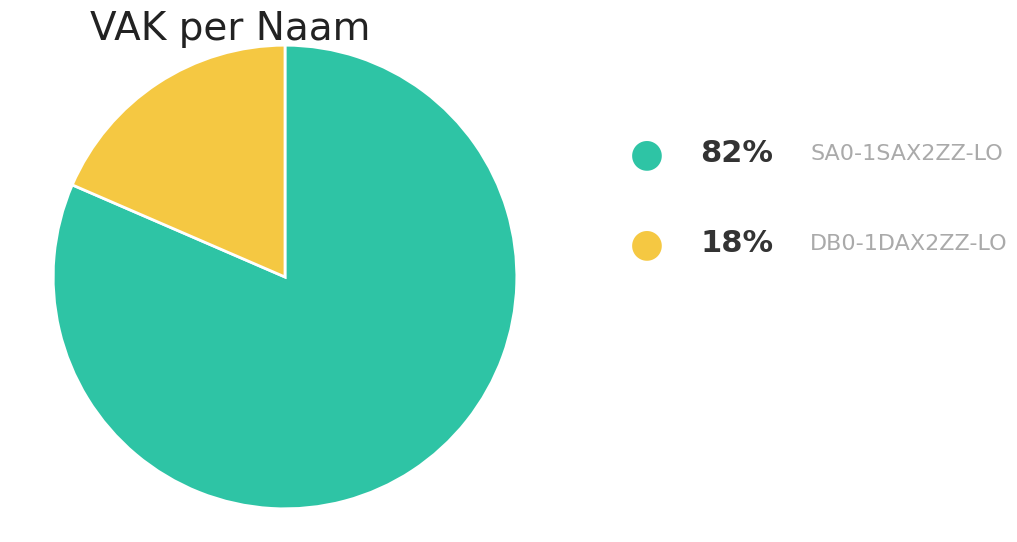

Is there a majority slice in this chart?

Yes